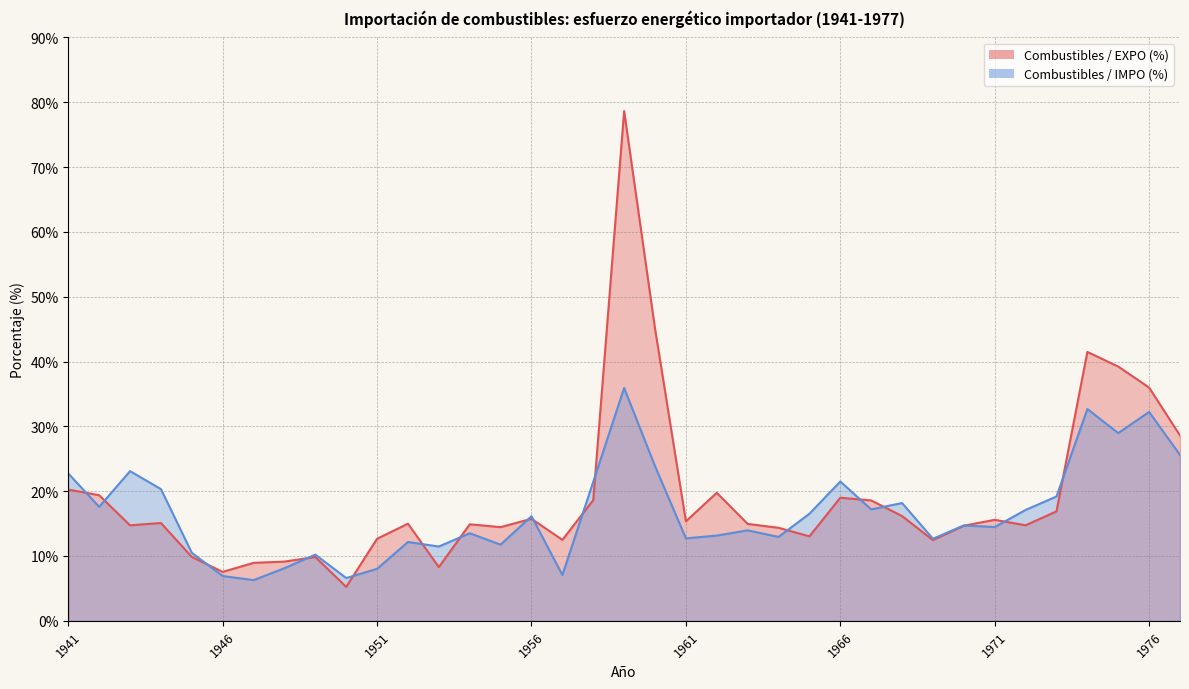

Reading left to right, transcribe all the data shown in this chart.

Combustibles / EXPO (%): 20.2	19.4	14.7	15.1	9.9	7.5	8.9	9.1	9.8	5.2	12.7	15.0	8.3	14.9	14.4	15.7	12.5	18.6	78.6	45.1	15.3	19.8	14.9	14.3	13.0	19.0	18.6	16.2	12.4	14.7	15.6	14.7	16.9	41.5	39.2	36.0	28.6
Combustibles / IMPO (%): 22.7	17.6	23.1	20.3	10.5	6.9	6.3	8.1	10.2	6.6	8.0	12.2	11.5	13.5	11.8	16.1	7.1	21.4	35.9	23.9	12.7	13.2	14.0	12.9	16.5	21.5	17.2	18.2	12.7	14.7	14.5	17.1	19.2	32.7	29.0	32.2	25.6